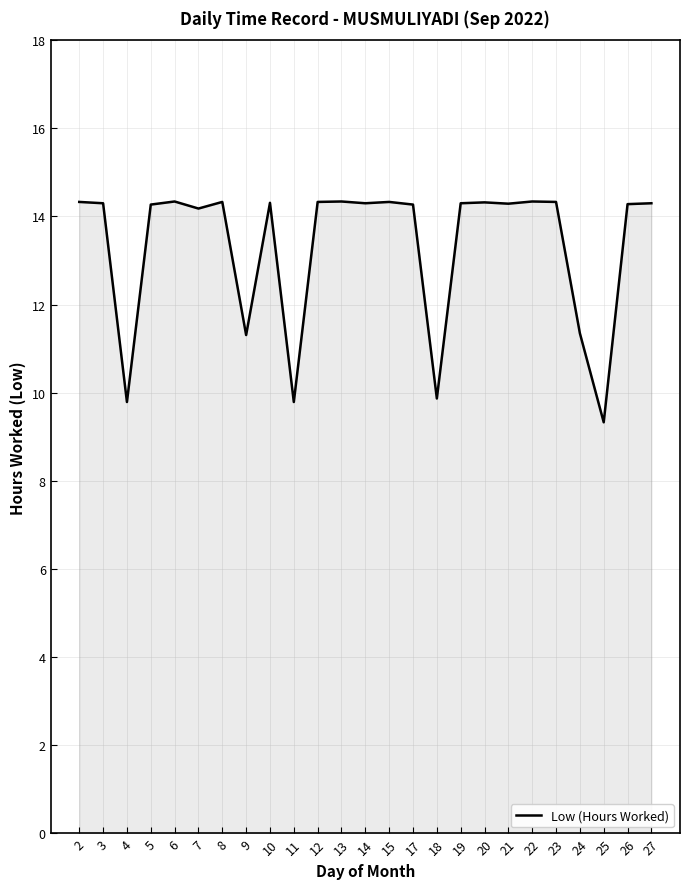

Which category has the lowest value across all series?

25